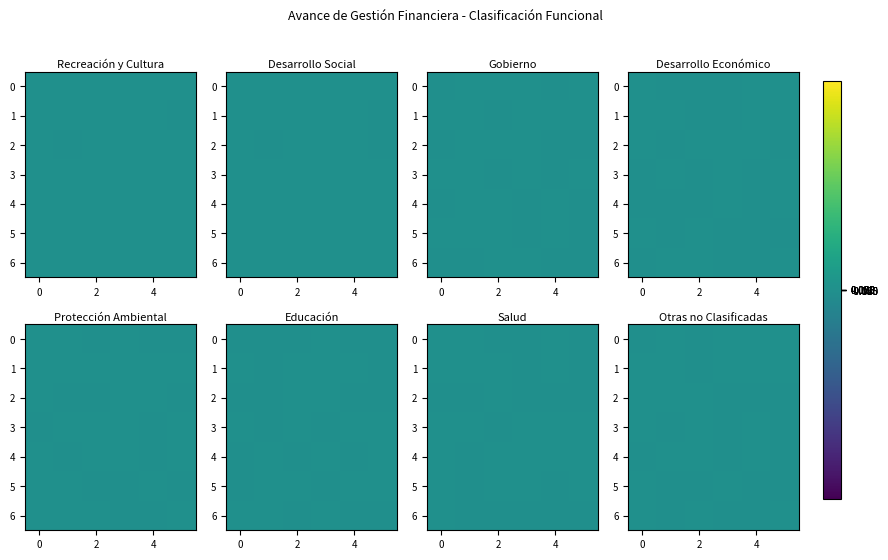

Rank the series by their maximum value, from lowest to highest.

row_5, row_3, row_1, row_4, row_0, row_6, row_2